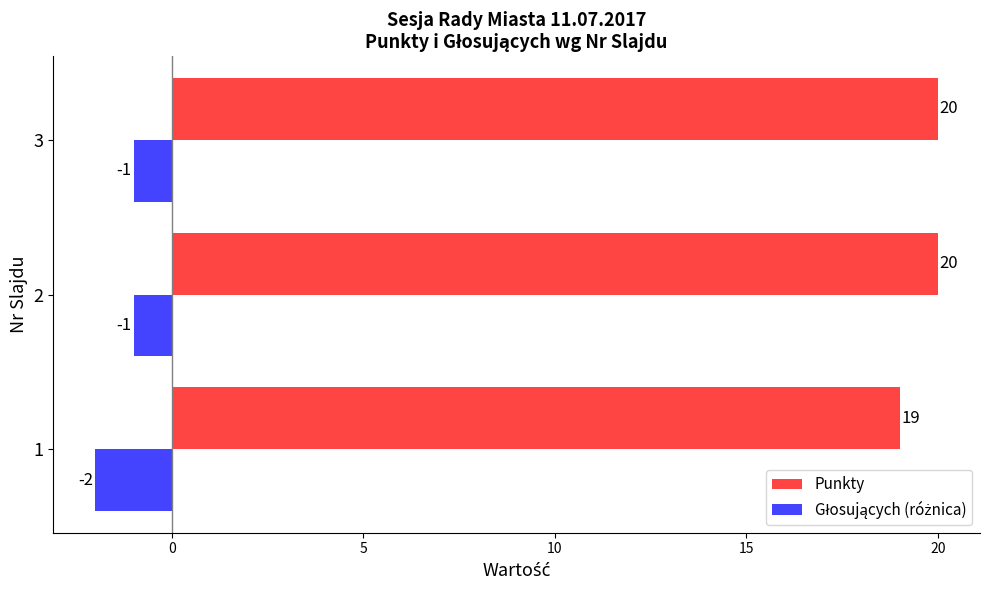

Which series has the largest total across all categories?

Punkty